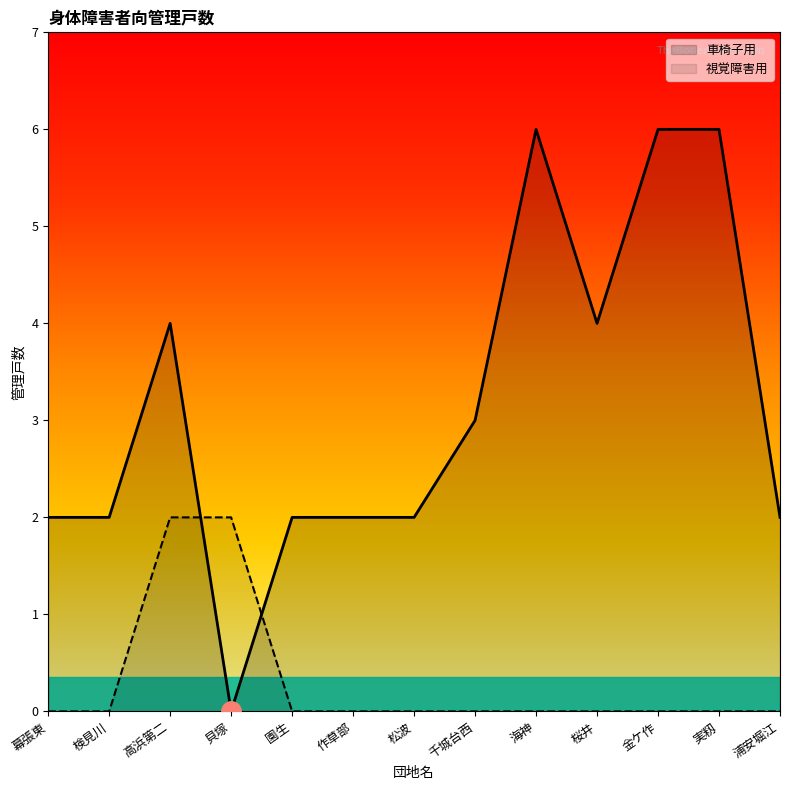

How many intersections are there between 視覚障害用 and 車椅子用?

2